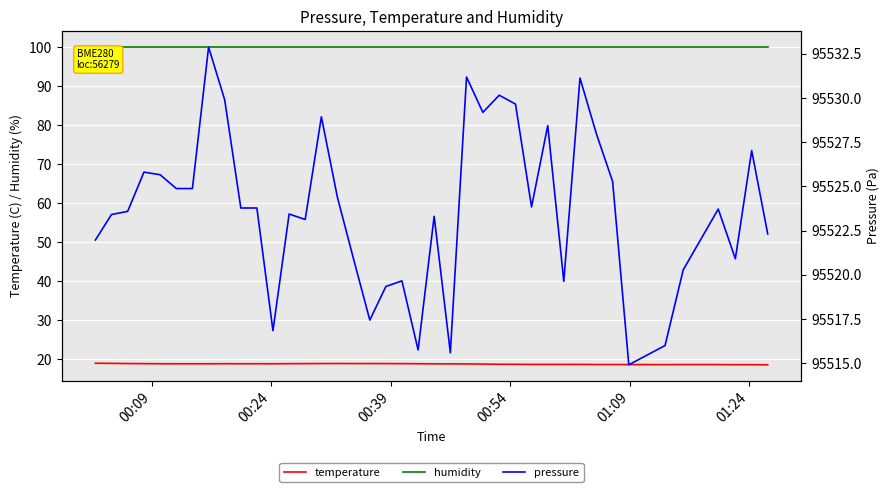

What is the greatest value displayed?

95532.9